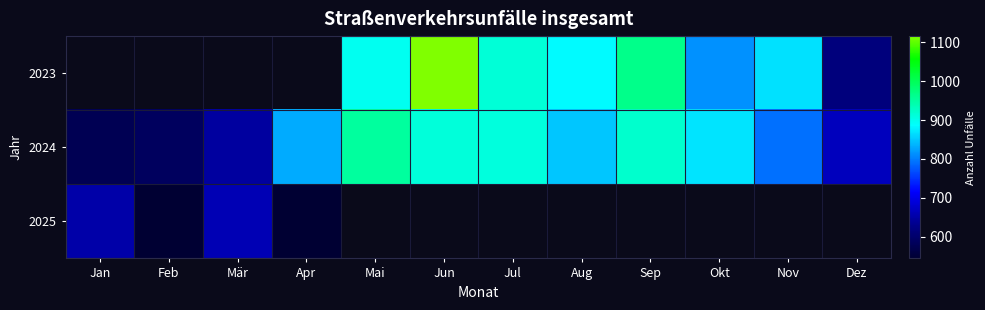

The value of 2024 at Apr is 416.7. True or false?

False